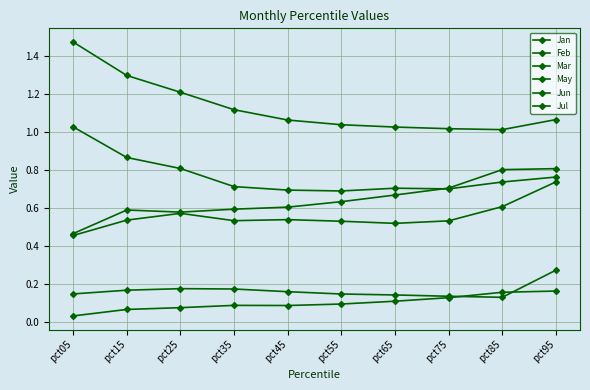

True or false: May and Jan cross at least once.

False